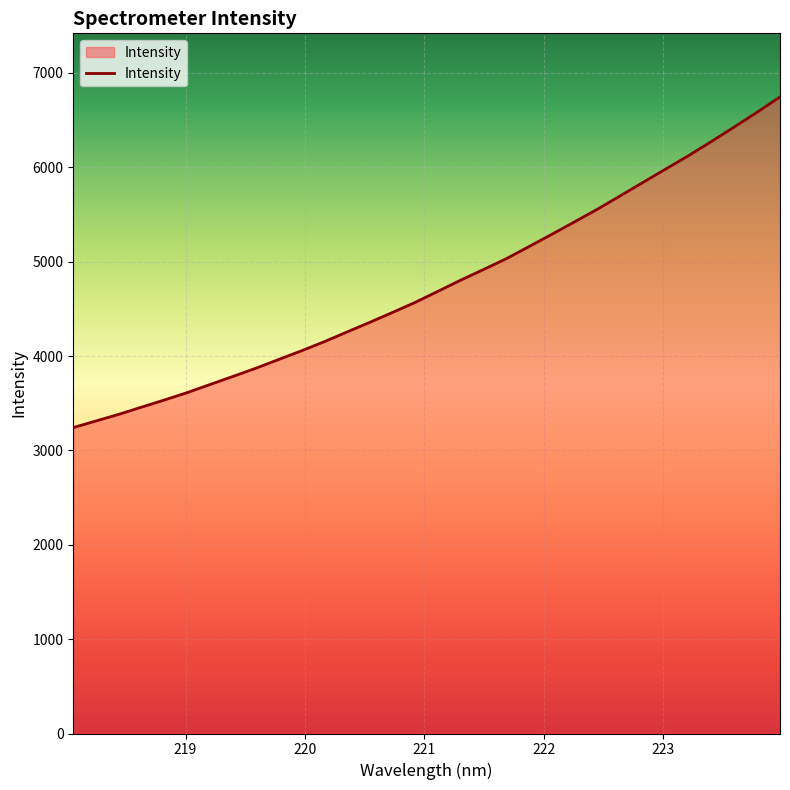

True or false: the data has more than 2 interior local peaks.

False